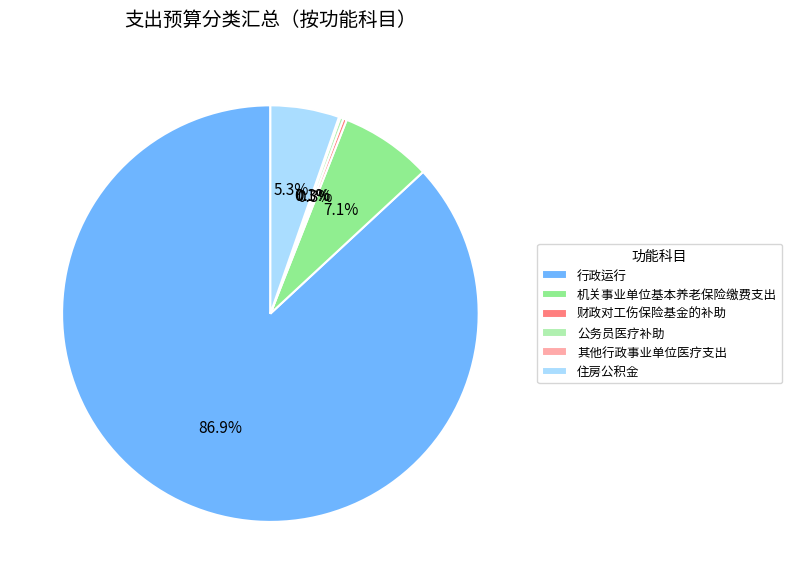

Is 机关事业单位基本养老保险缴费支出 the majority of the pie?

No